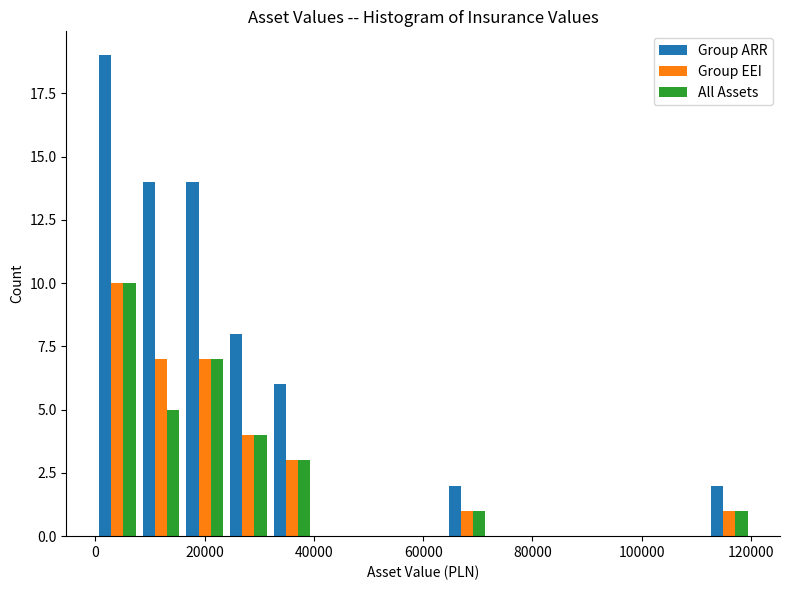

Reading left to right, transcribe this chart: for each range on the x-axis, give the height of each series' bar. The values are not printed on the chart, so give them approximately, as read against the axis.

0 to 8000: Group ARR=19	Group EEI=10	All Assets=10
8000 to 16000: Group ARR=14	Group EEI=7	All Assets=5
16000 to 24000: Group ARR=14	Group EEI=7	All Assets=7
24000 to 32000: Group ARR=8	Group EEI=4	All Assets=4
32000 to 40000: Group ARR=6	Group EEI=3	All Assets=3
40000 to 48000: Group ARR=0	Group EEI=0	All Assets=0
48000 to 56000: Group ARR=0	Group EEI=0	All Assets=0
56000 to 64000: Group ARR=0	Group EEI=0	All Assets=0
64000 to 72000: Group ARR=2	Group EEI=1	All Assets=1
72000 to 80000: Group ARR=0	Group EEI=0	All Assets=0
80000 to 88000: Group ARR=0	Group EEI=0	All Assets=0
88000 to 96000: Group ARR=0	Group EEI=0	All Assets=0
96000 to 104000: Group ARR=0	Group EEI=0	All Assets=0
104000 to 112000: Group ARR=0	Group EEI=0	All Assets=0
112000 to 120000: Group ARR=2	Group EEI=1	All Assets=1